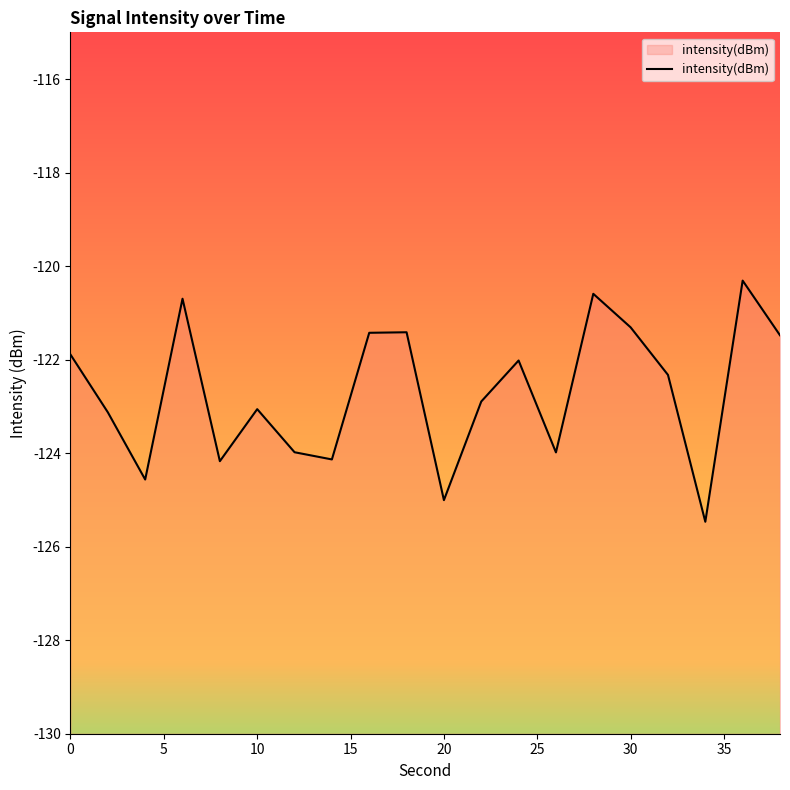

True or false: the data shows -123.1 at 10.

True